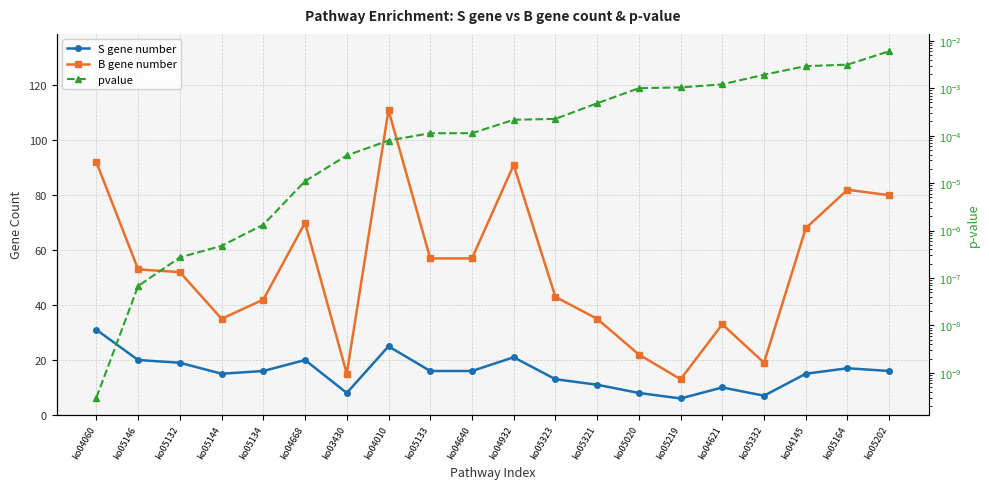

How many categories are shown in the chart?

20